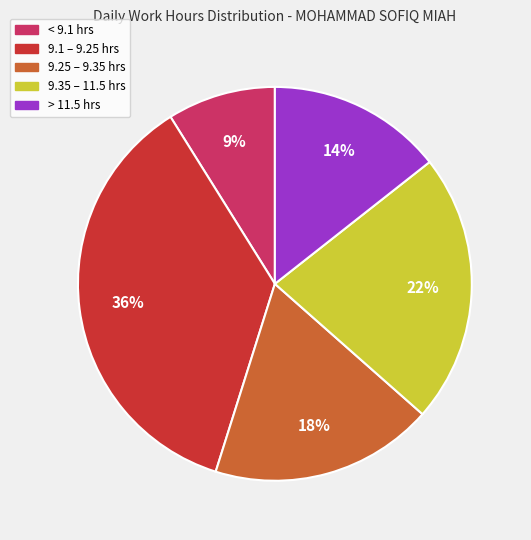

To the nearest percent, what is the difference between the largest and smallest slice percentages?

27%